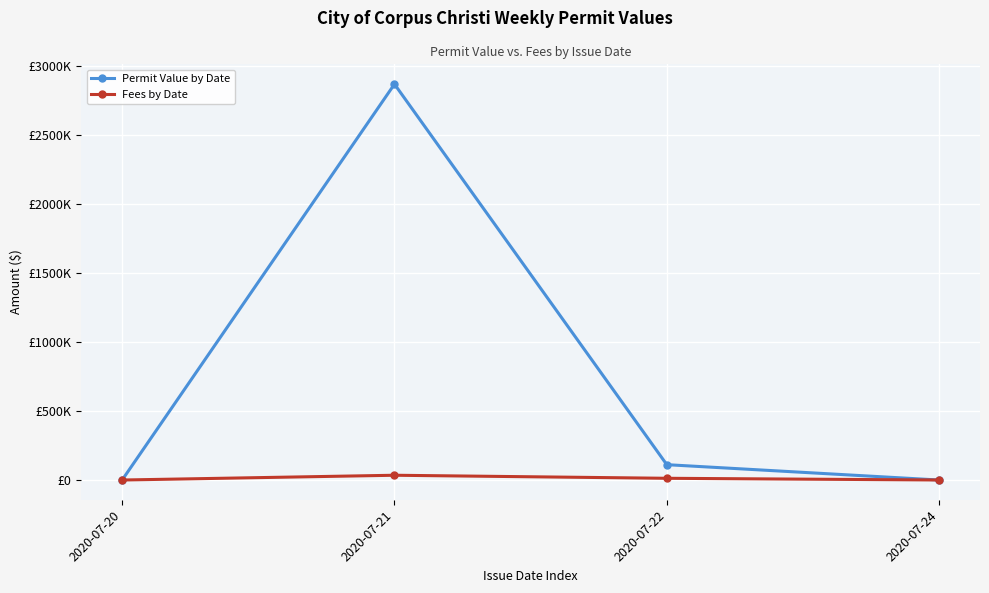

Which series has the largest range (max minus min)?

Permit Value by Date